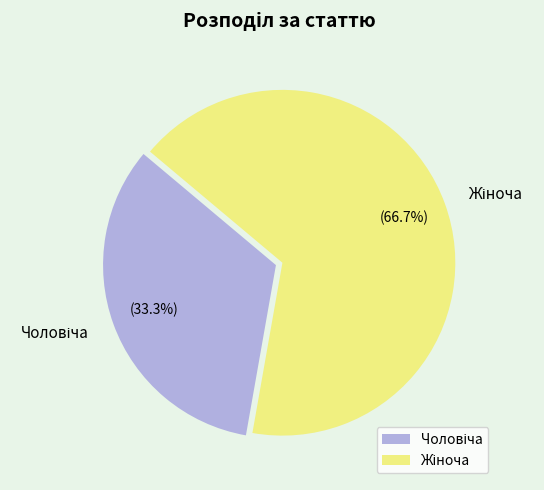

Is there any slice that represents more than half of the pie?

Yes